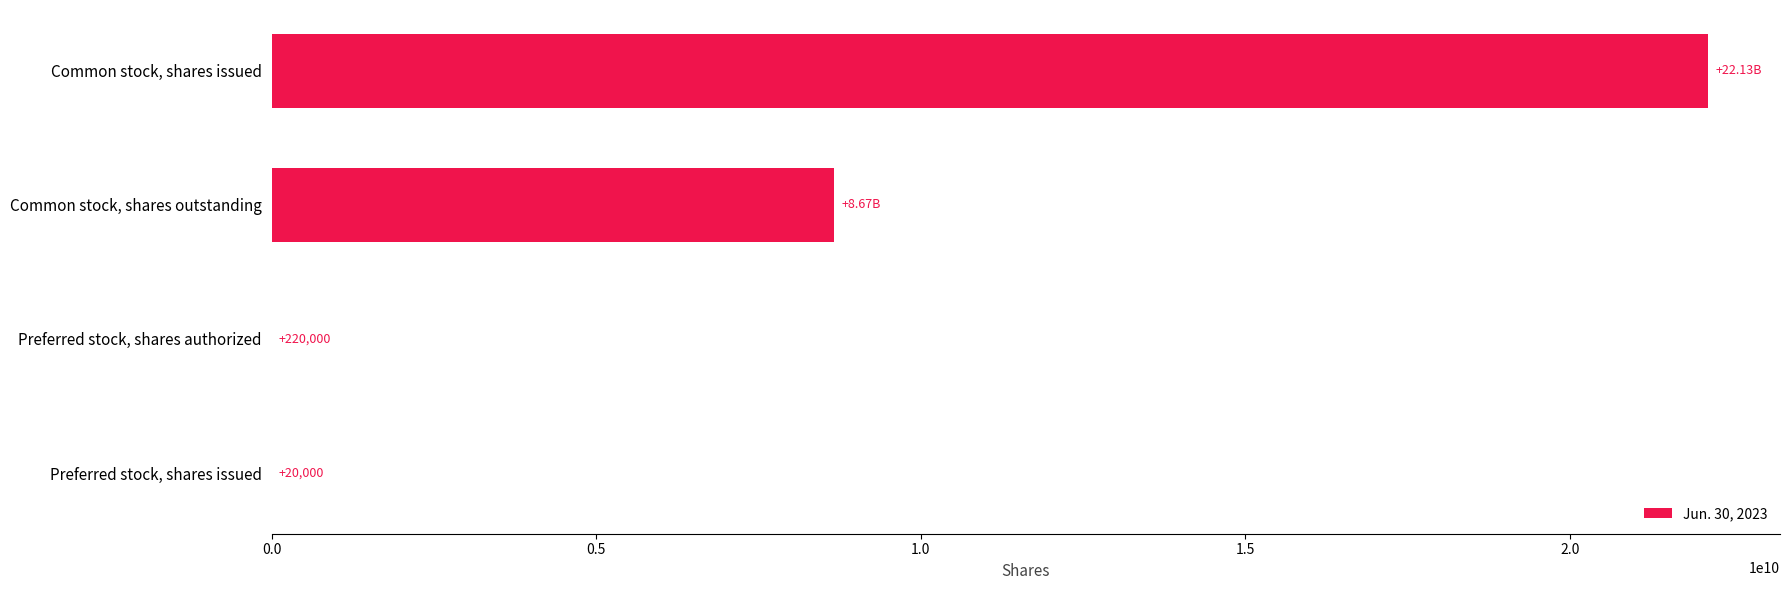

What is the ratio of the value at Common stock, shares issued to the value at Common stock, shares outstanding?

2.6